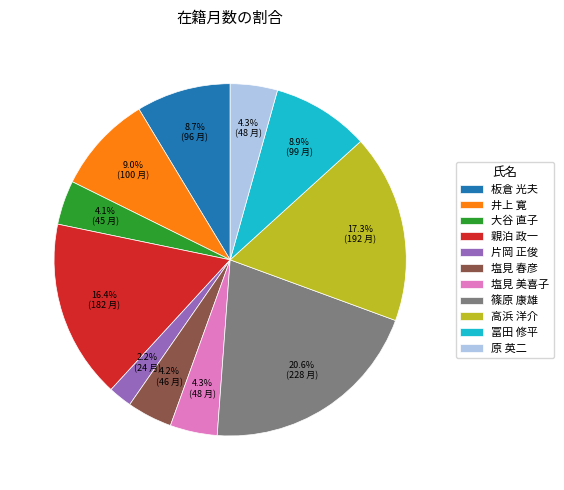

To the nearest percent, what is the average slice percentage?

9%